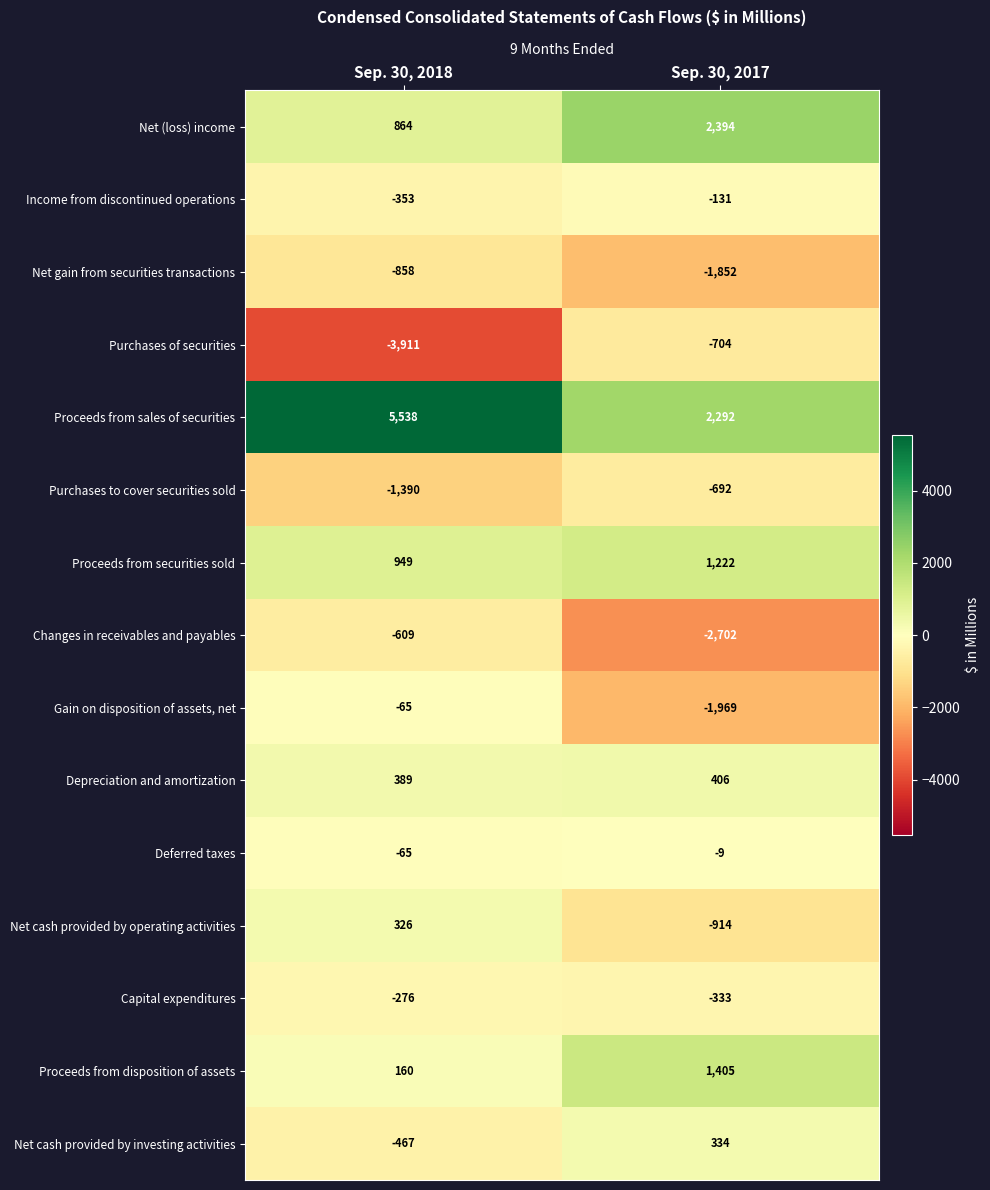

True or false: Changes in receivables and payables has a value of -1112 at Sep. 30, 2017.

False